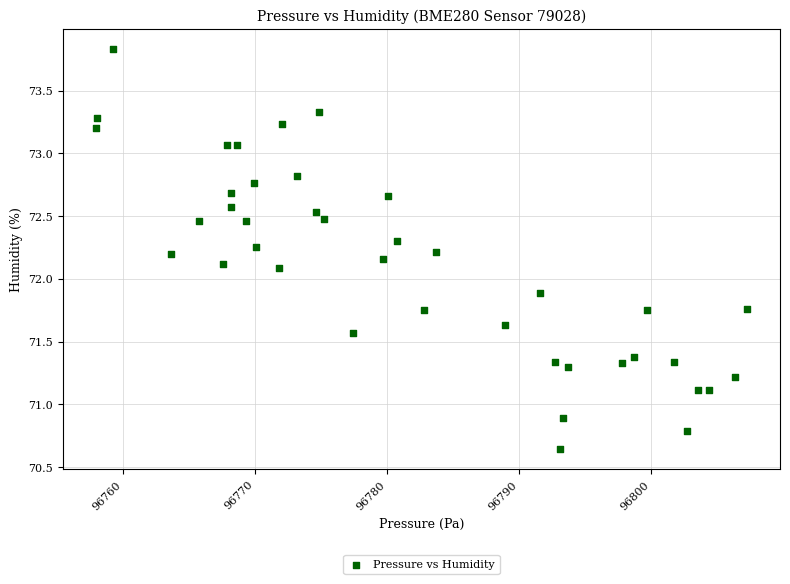

What is the range of X values (max minus min)?

49.4